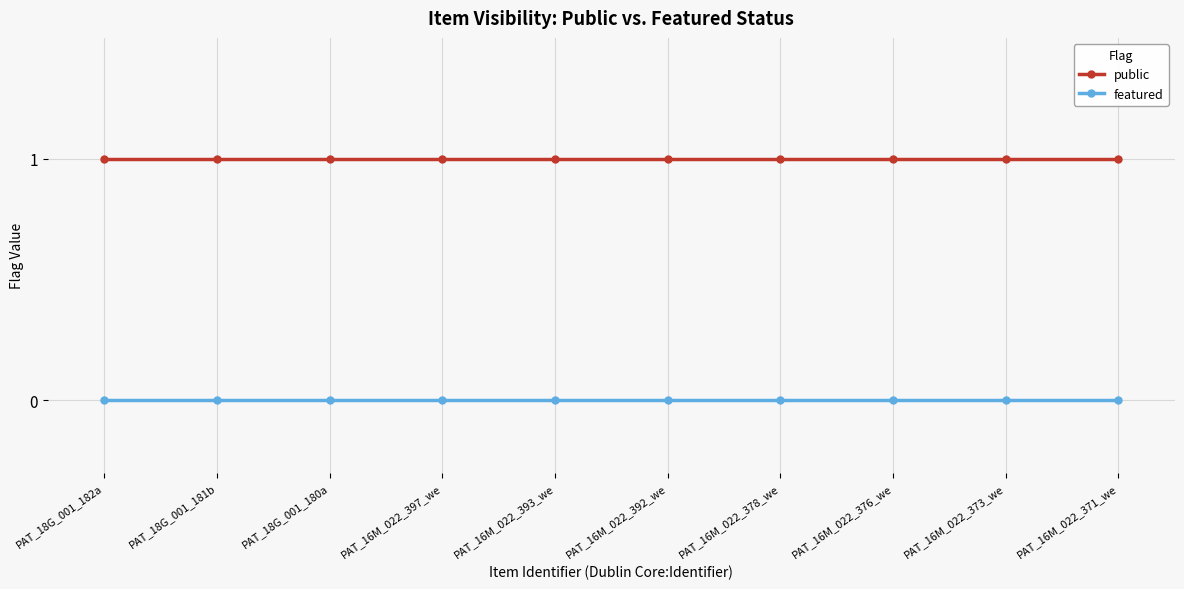

Which series has the largest total across all categories?

public